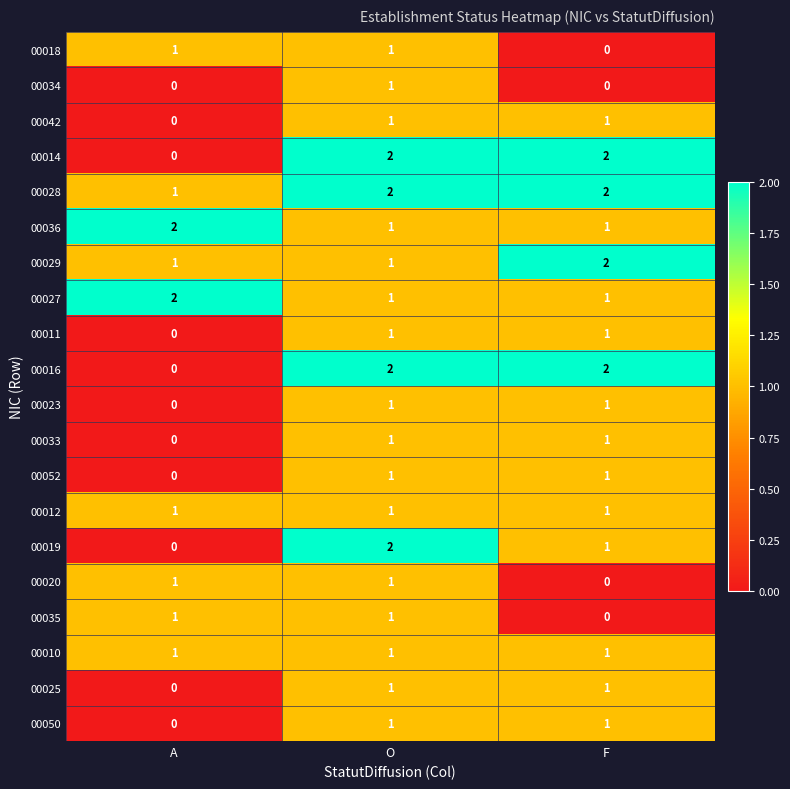

What is the spread (max minus min) of values at A?

2